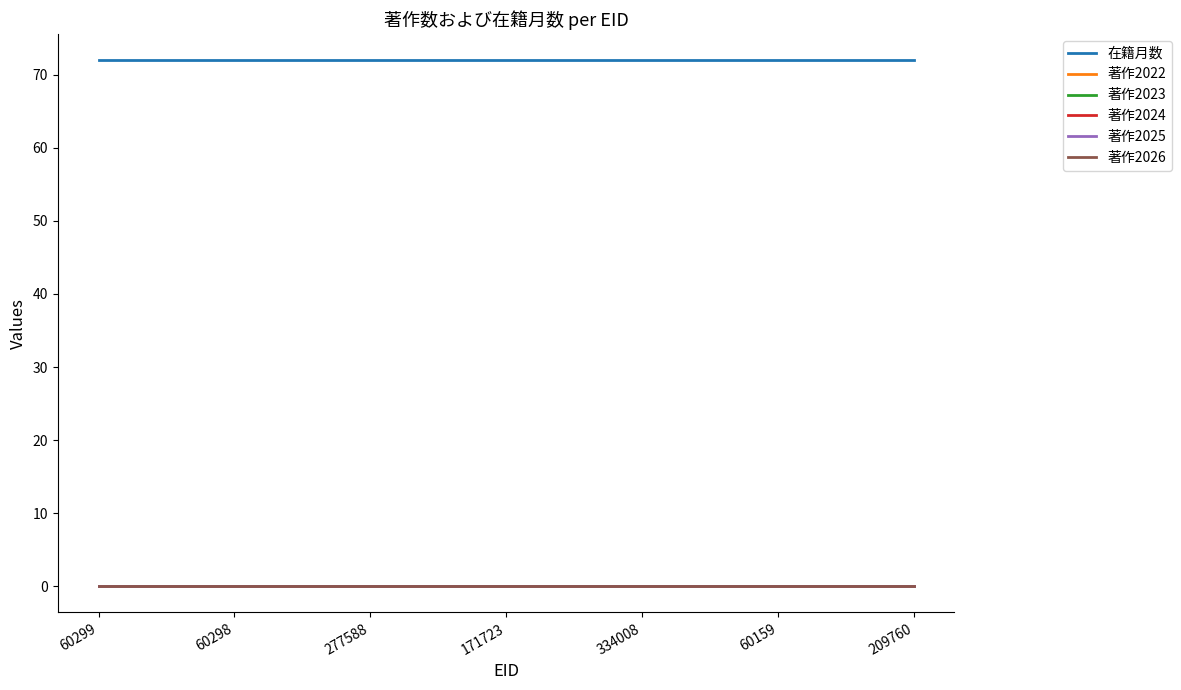

Does the chart have visible grid lines?

No